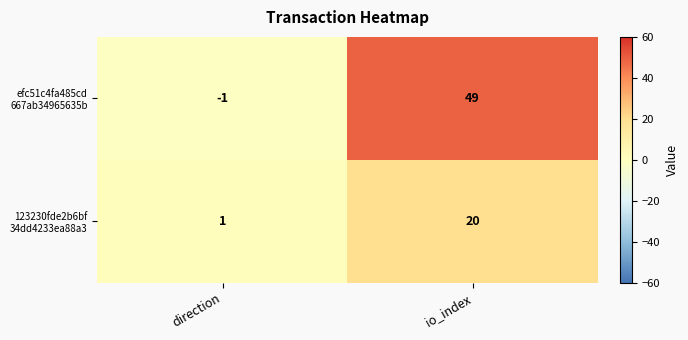

Which category has the lowest value across all series?

direction